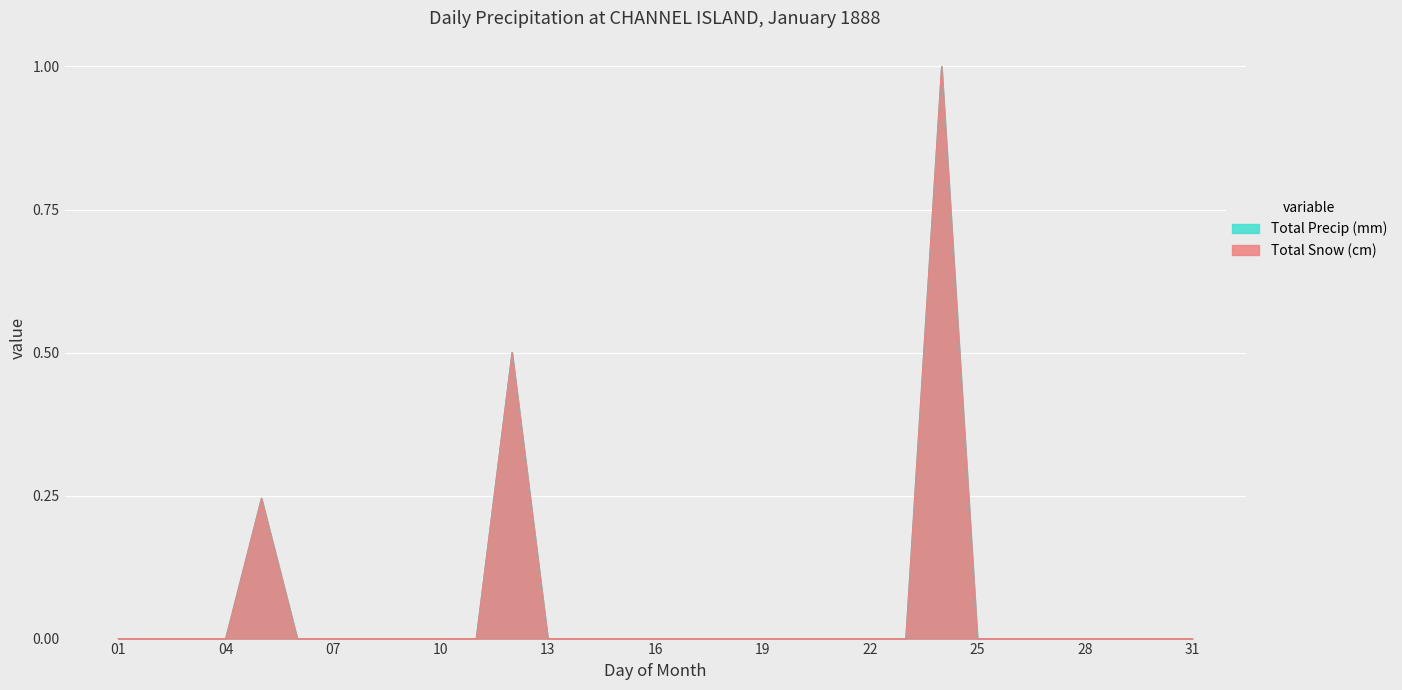

Count the number of categories in the chart.

31